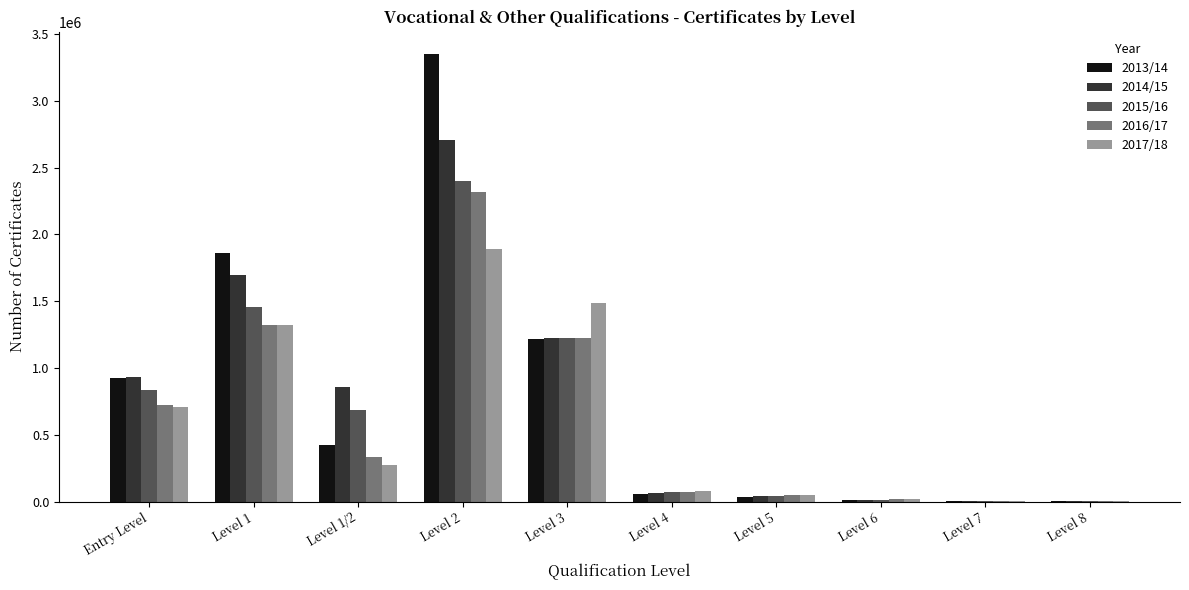

At which label is 2013/14 closest to 1674997?

Level 1